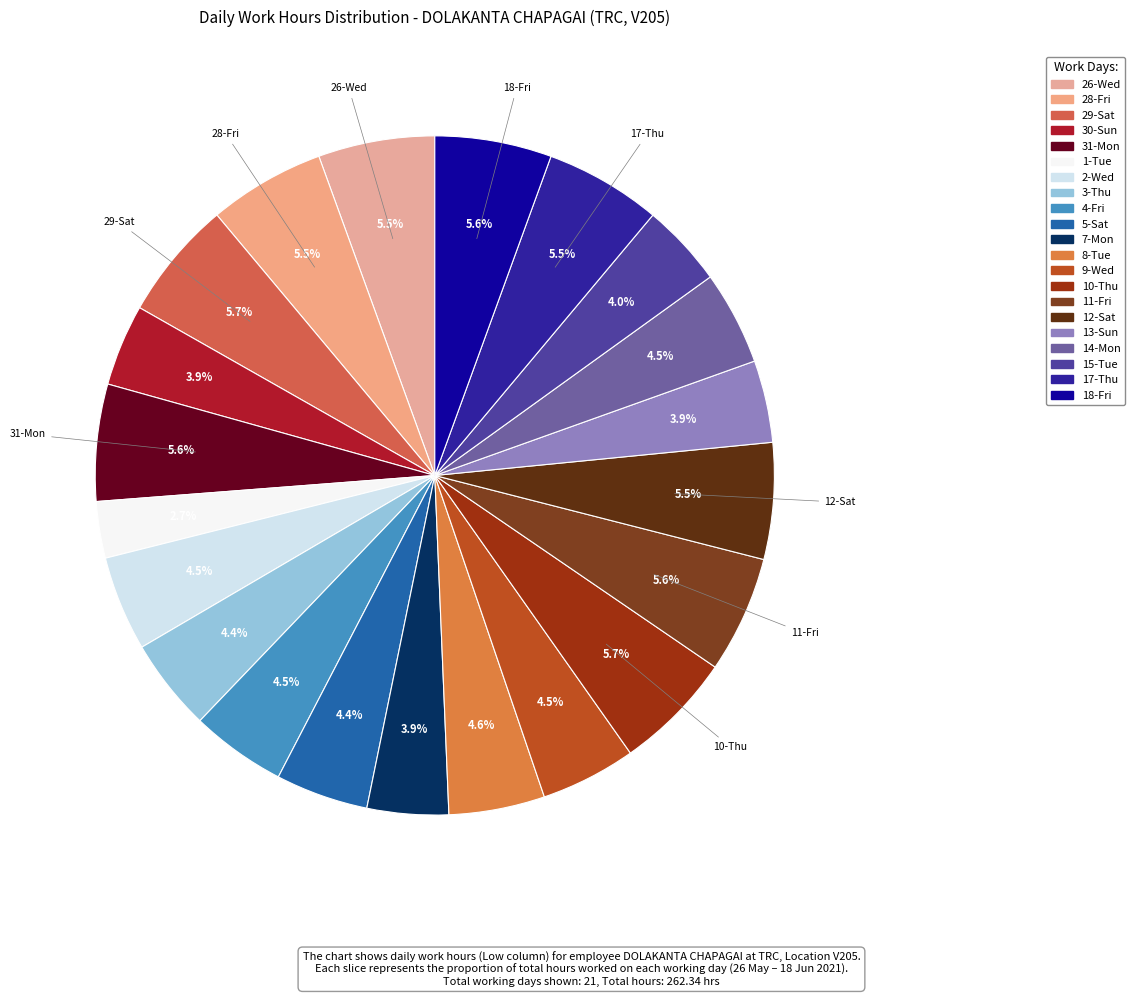

Is it true that 5-Sat is 4% of the pie?

True